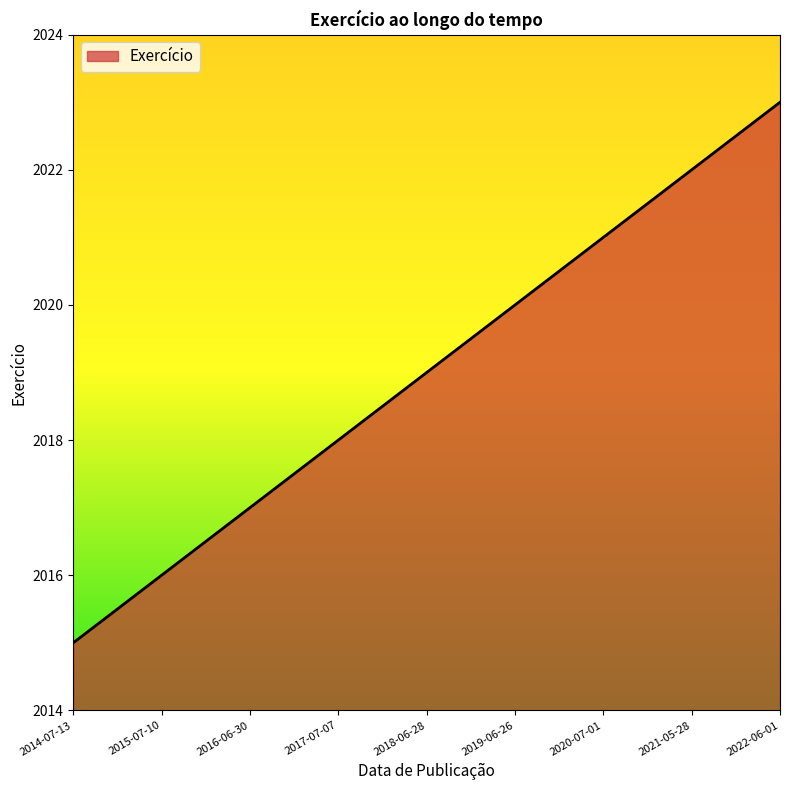

At which category does the chart reach its minimum across all series?

2014-07-13